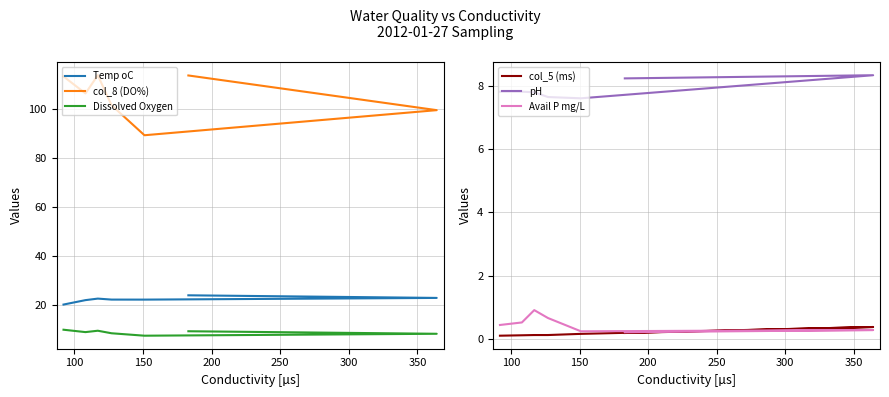

The Dissolved Oxygen series shows 12.5 at 100. True or false?

False